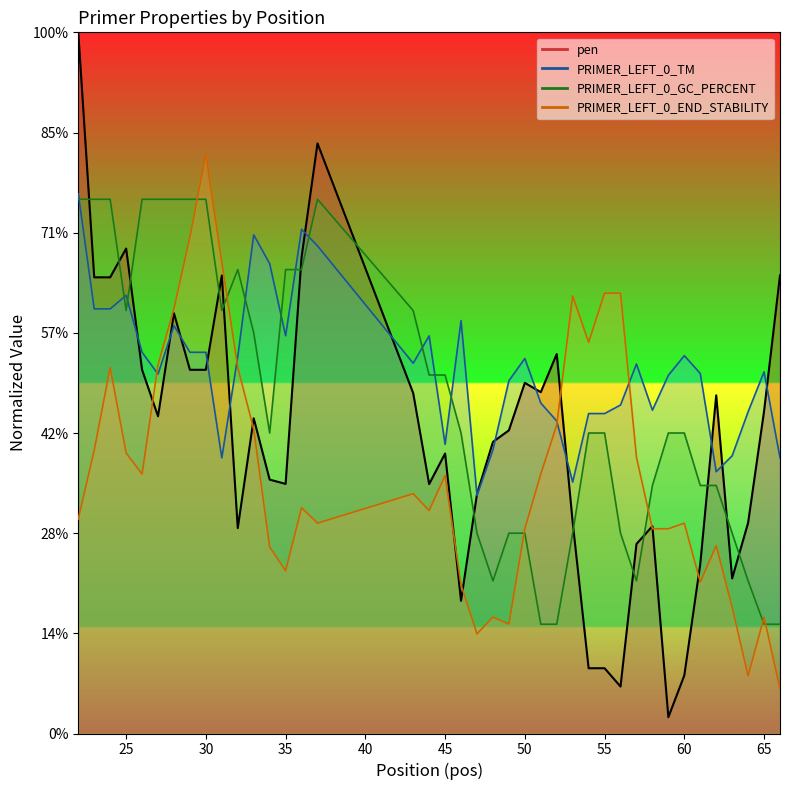

Reading left to right, extract all data points from this chart.

pen: 22=7.0	23=4.6	24=4.6	25=4.8	26=3.6	27=3.2	28=4.2	29=3.6	30=3.6	31=4.6	32=2.1	33=3.1	34=2.5	35=2.5	36=4.8	37=5.9	43=3.4	44=2.5	45=2.8	46=1.3	47=2.4	48=2.9	49=3.0	50=3.5	51=3.4	52=3.8	53=2.1	54=0.7	55=0.7	56=0.5	57=1.9	58=2.1	59=0.2	60=0.6	61=1.7	62=3.4	63=1.5	64=2.1	65=3.2	66=4.6
PRIMER_LEFT_0_TM: 22=5.4	23=4.2	24=4.2	25=4.4	26=3.8	27=3.6	28=4.1	29=3.8	30=3.8	31=2.8	32=3.8	33=5.0	34=4.7	35=4.0	36=5.0	37=4.9	43=3.7	44=4.0	45=2.9	46=4.1	47=2.4	48=2.8	49=3.5	50=3.7	51=3.3	52=3.1	53=2.5	54=3.2	55=3.2	56=3.3	57=3.7	58=3.2	59=3.6	60=3.8	61=3.6	62=2.6	63=2.8	64=3.2	65=3.6	66=2.8
PRIMER_LEFT_0_GC_PERCENT: 22=5.3	23=5.3	24=5.3	25=4.2	26=5.3	27=5.3	28=5.3	29=5.3	30=5.3	31=4.2	32=4.6	33=4.0	34=3.0	35=4.6	36=4.6	37=5.3	43=4.2	44=3.6	45=3.6	46=3.0	47=2.0	48=1.5	49=2.0	50=2.0	51=1.1	52=1.1	53=2.0	54=3.0	55=3.0	56=2.0	57=1.5	58=2.5	59=3.0	60=3.0	61=2.5	62=2.5	63=2.0	64=1.5	65=1.1	66=1.1
PRIMER_LEFT_0_END_STABILITY: 22=2.1	23=2.8	24=3.7	25=2.8	26=2.6	27=3.7	28=4.2	29=5.0	30=5.8	31=4.7	32=3.7	33=3.0	34=1.9	35=1.6	36=2.3	37=2.1	43=2.4	44=2.2	45=2.6	46=1.5	47=1.0	48=1.2	49=1.1	50=2.0	51=2.6	52=3.1	53=4.4	54=3.9	55=4.4	56=4.4	57=2.8	58=2.0	59=2.0	60=2.1	61=1.5	62=1.9	63=1.3	64=0.6	65=1.2	66=0.4